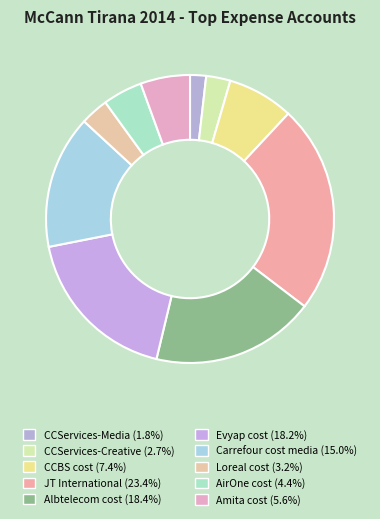

How many segments does this pie chart have?

10